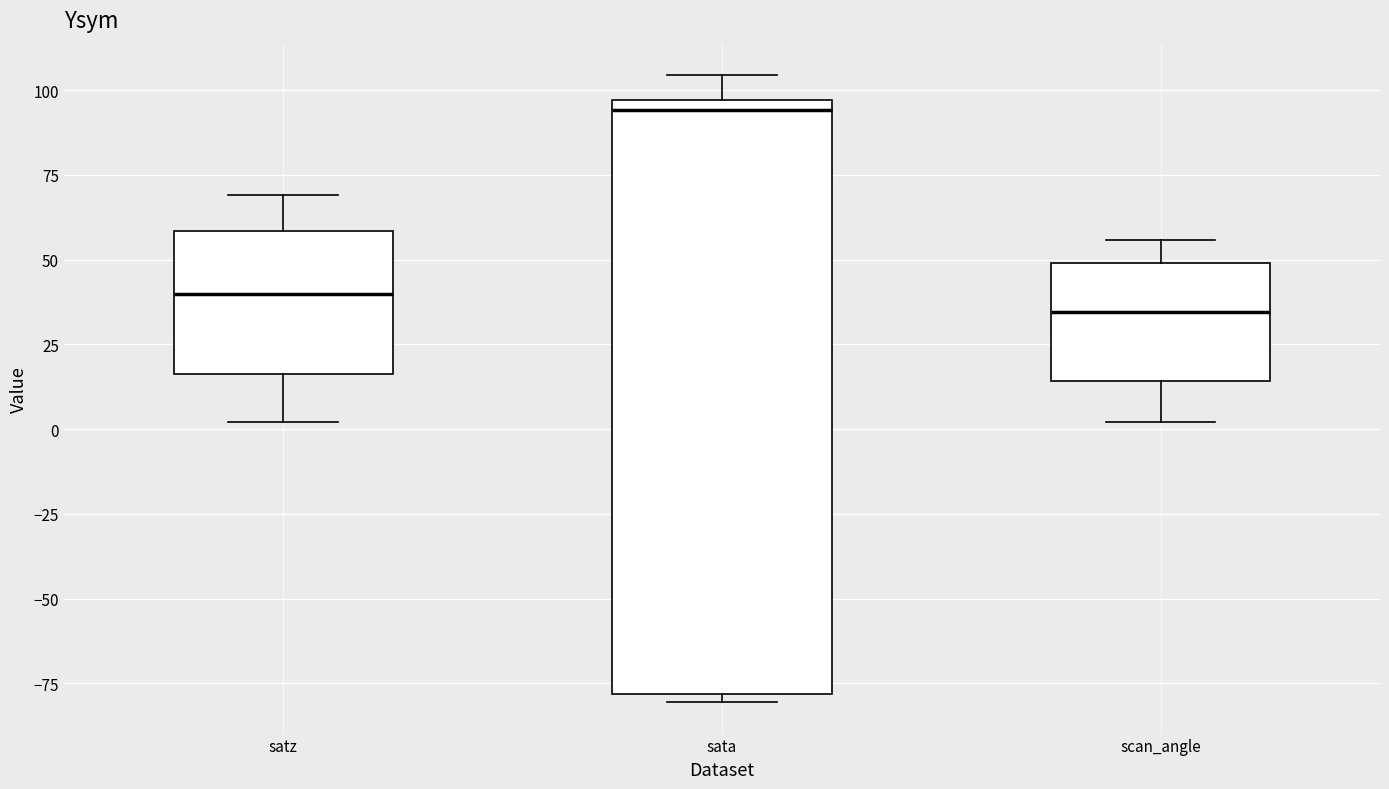

Where is the lower edge of the box for satz on the y-axis? The values are not printed on the chart, so give them approximately, as read against the axis.

15